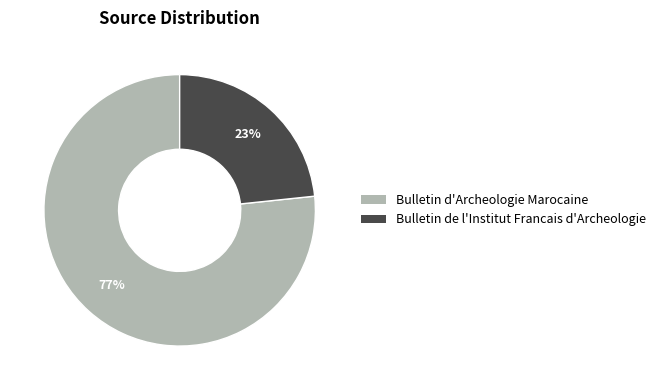

How many slices are in this pie chart?

2